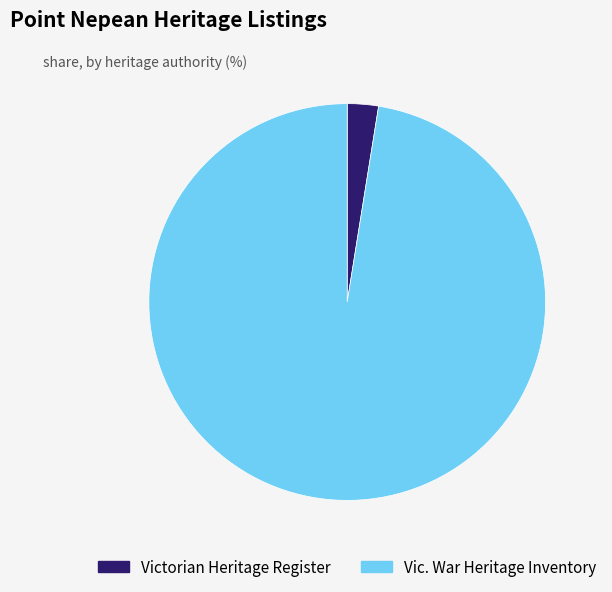

How many slices are in this pie chart?

2